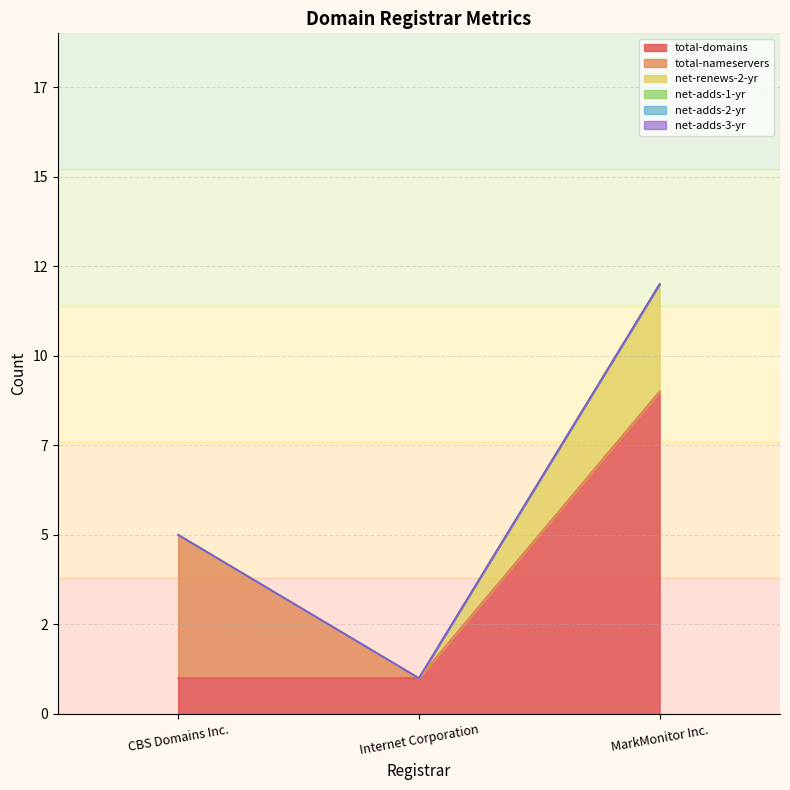

Reading left to right, transcribe all the data shown in this chart.

total-domains: 1	1	9
total-nameservers: 4	0	0
net-renews-2-yr: 0	0	3
net-adds-1-yr: 0	0	0
net-adds-2-yr: 0	0	0
net-adds-3-yr: 0	0	0